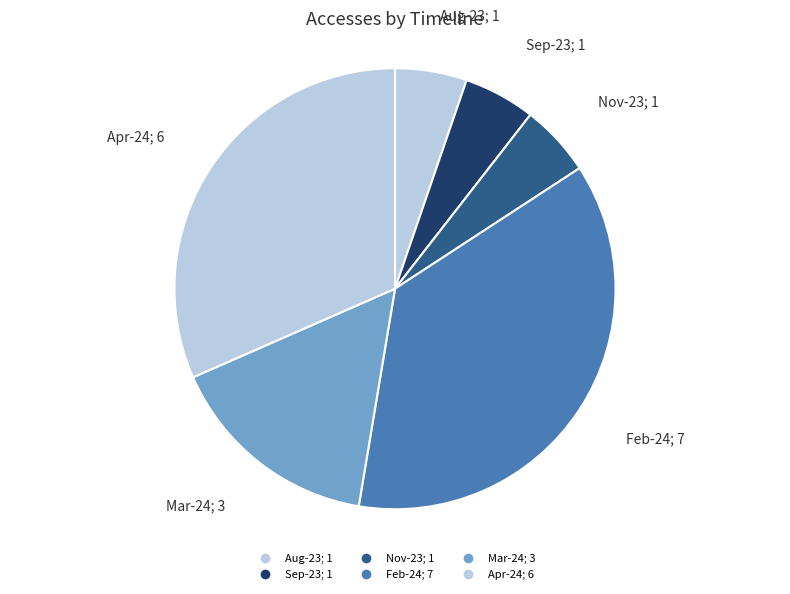

Which category has the biggest portion of the pie?

2024-02-01